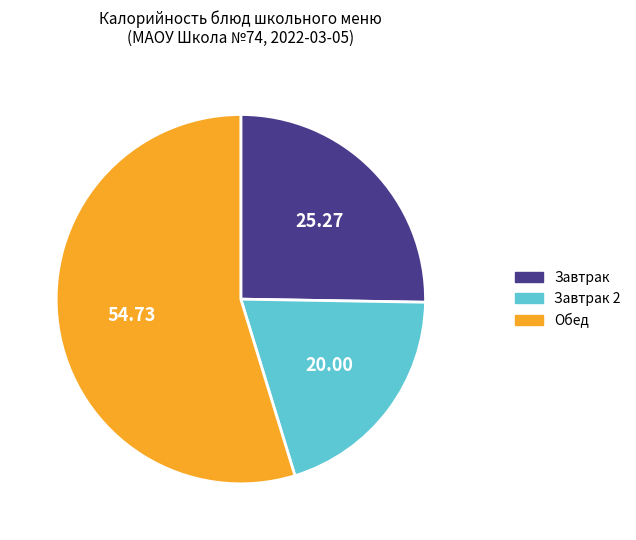

How many segments does this pie chart have?

3